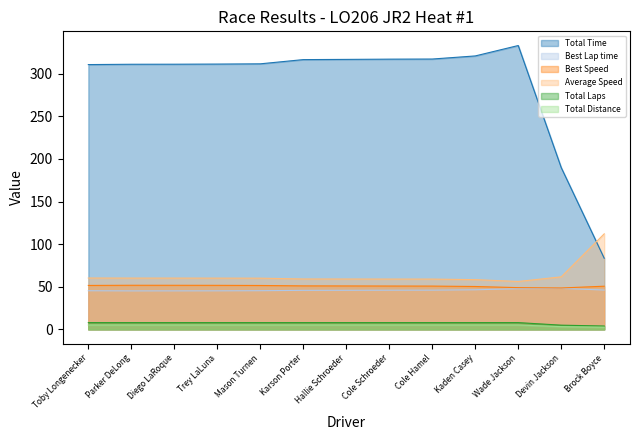

What is the sum of the Total Time values at Toby Longenecker and Brock Boyce?

394.1